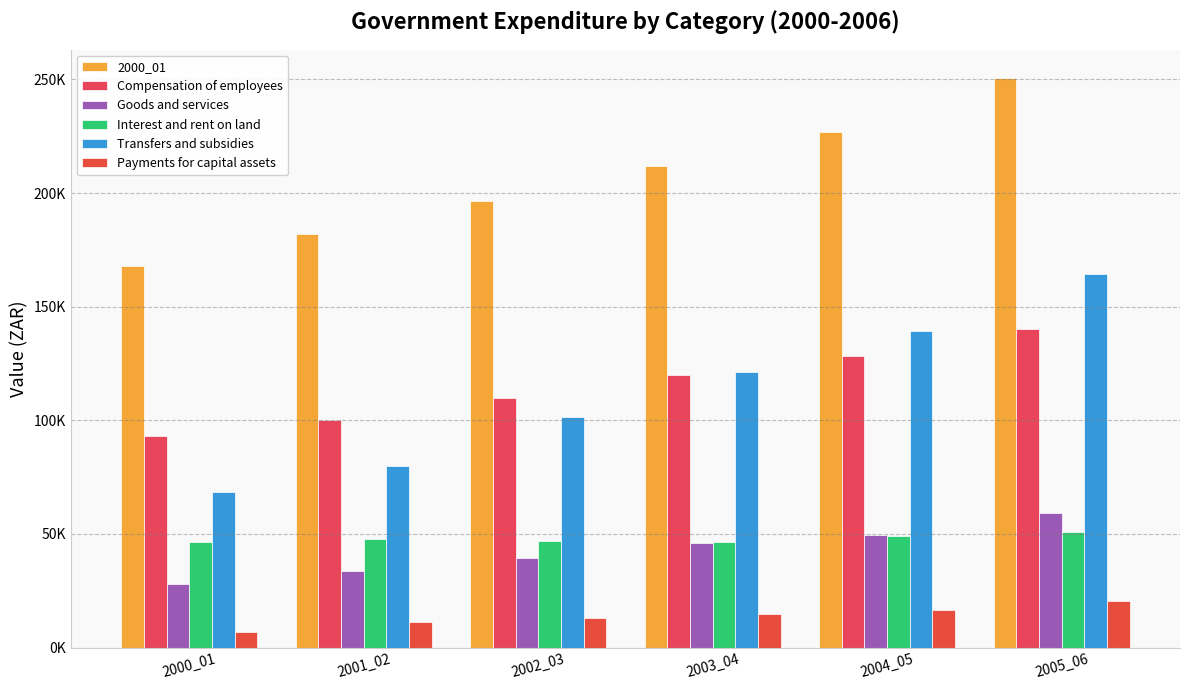

List the series in order of their peak value, lowest first.

Payments for capital assets, Interest and rent on land, Goods and services, Compensation of employees, Transfers and subsidies, 2000_01